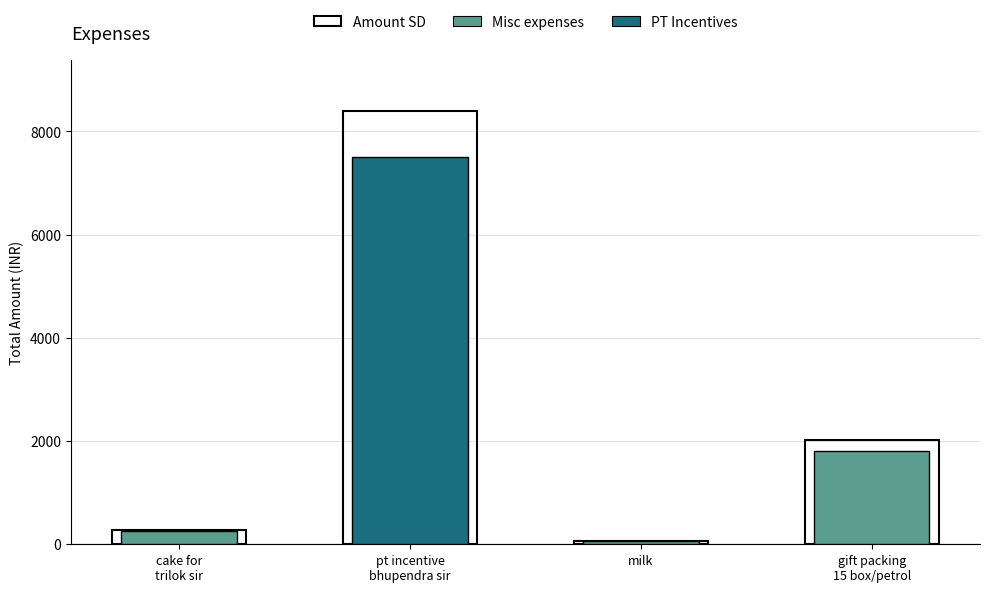

List the labels in order of value, largest first.

pt incentive given to bhupendra sir aug, gift packing 15 box or petrol, cake for trilok sir, milk